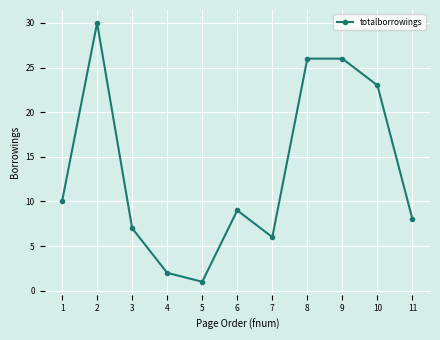

What is the difference between the values at 2 and 1?

20